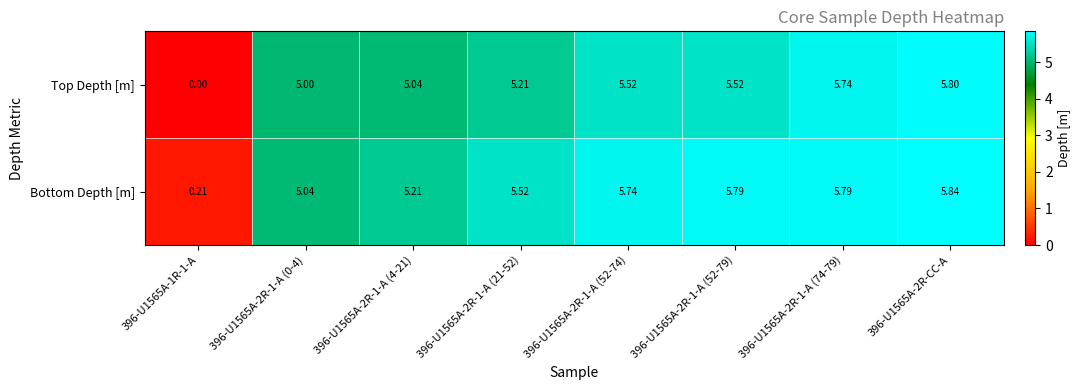

Rank the series by their maximum value, from highest to lowest.

Bottom Depth [m], Top Depth [m]